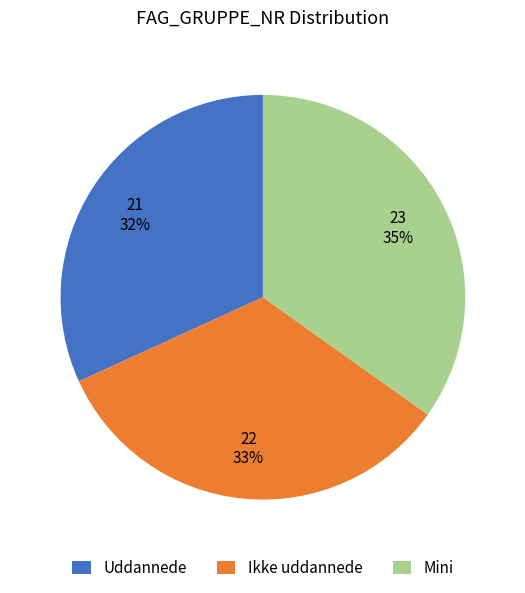

Does any single category account for the majority?

No